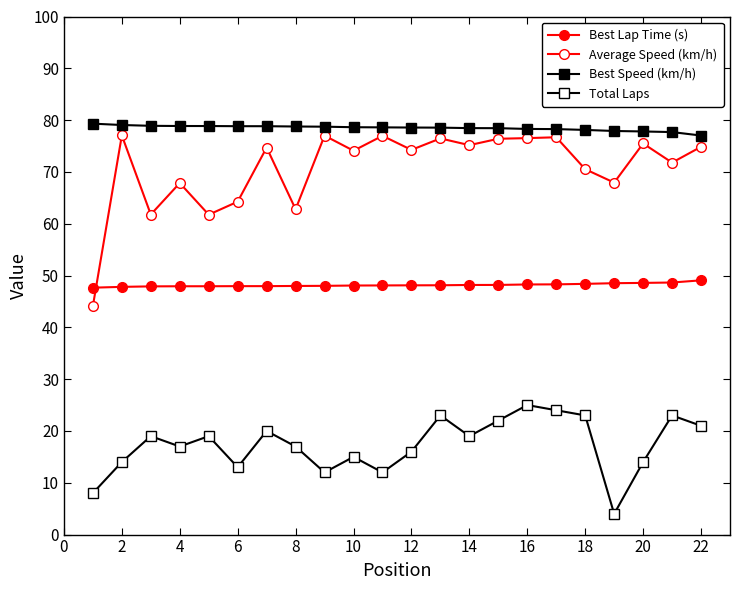

True or false: Total Laps and Best Speed (km/h) intersect in this chart.

False